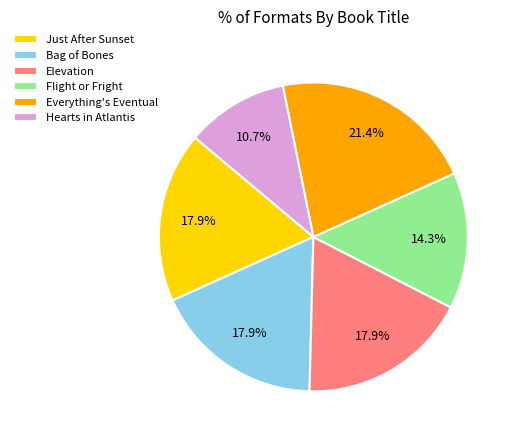

To the nearest percent, what portion does Everything's Eventual represent?

21%